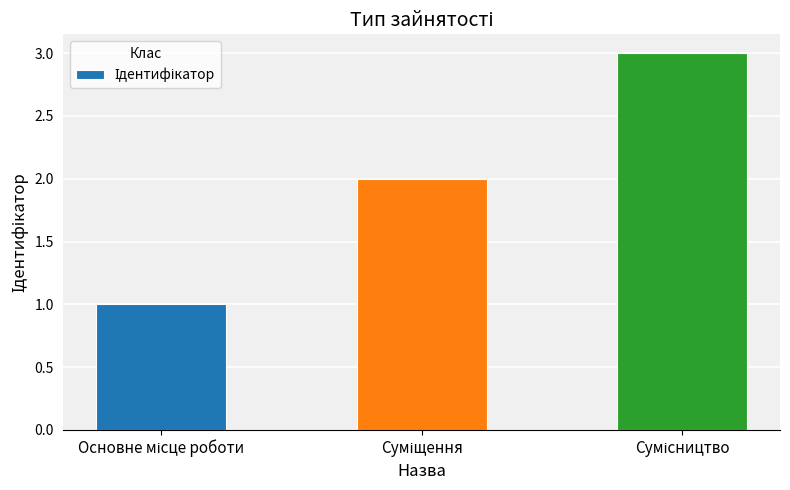

What is the greatest value displayed?

3